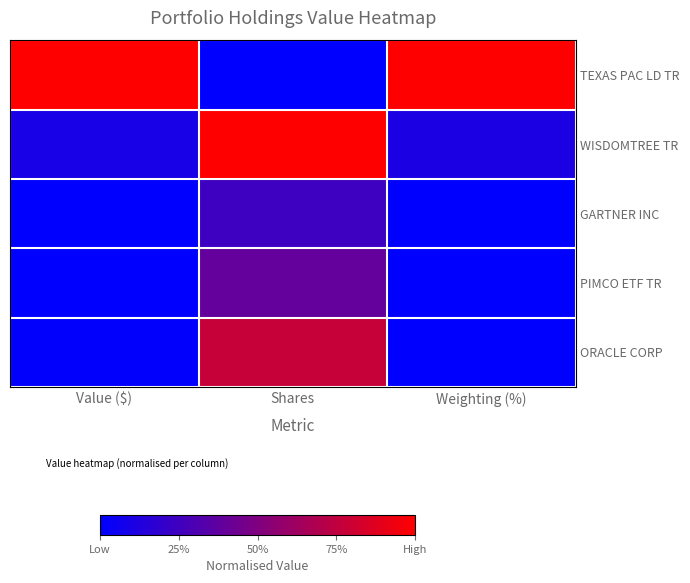

At Value ($), list the series in order from largest to smallest.

TEXAS PAC LD TR, WISDOMTREE TR, ORACLE CORP, GARTNER INC, PIMCO ETF TR